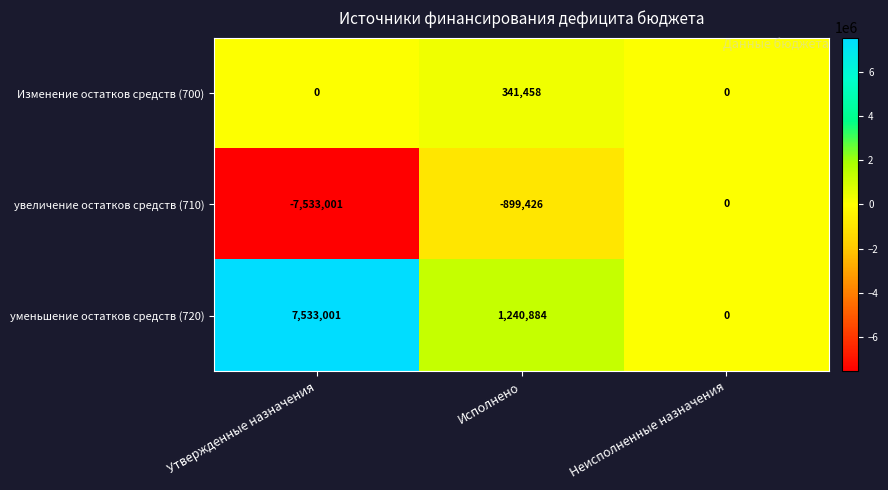

Where does the уменьшение остатков средств (720) series first go above 1240884?

Утвержденные назначения